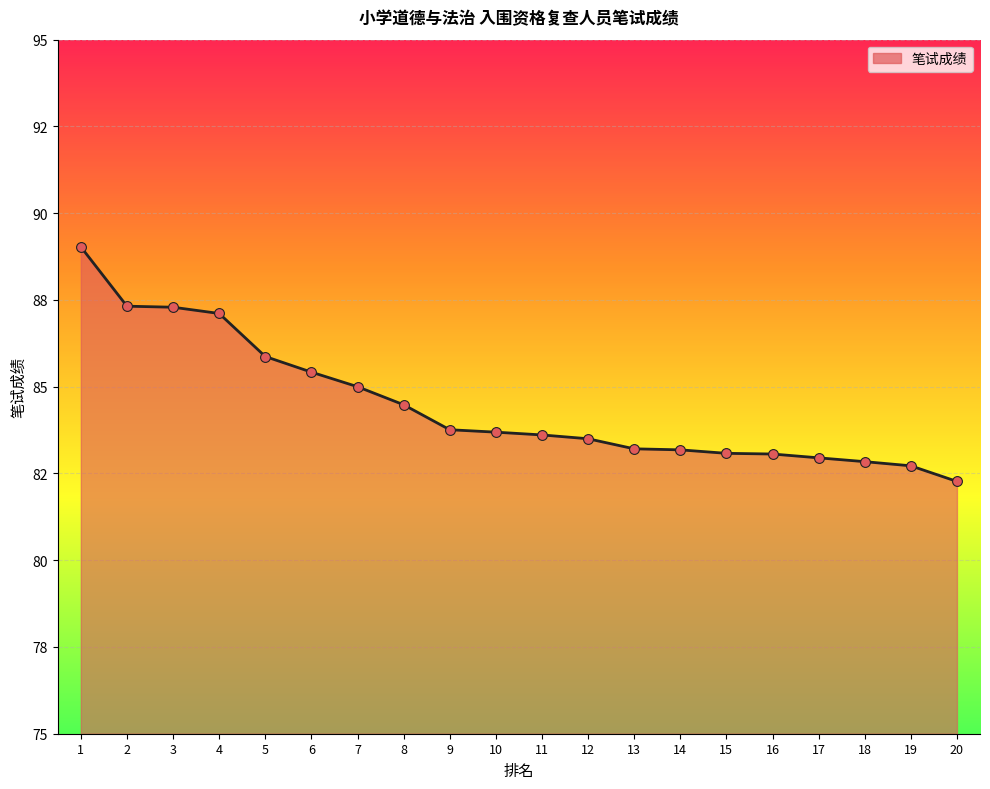

What is the ratio of the value at 3 to the value at 14?

1.0